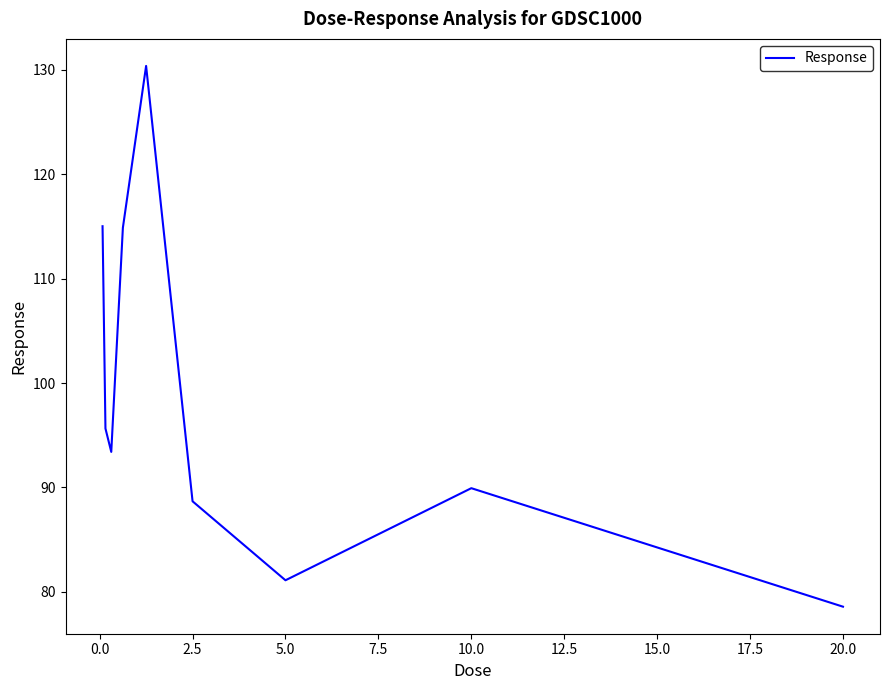

What is the difference between the maximum and minimum values?

51.8